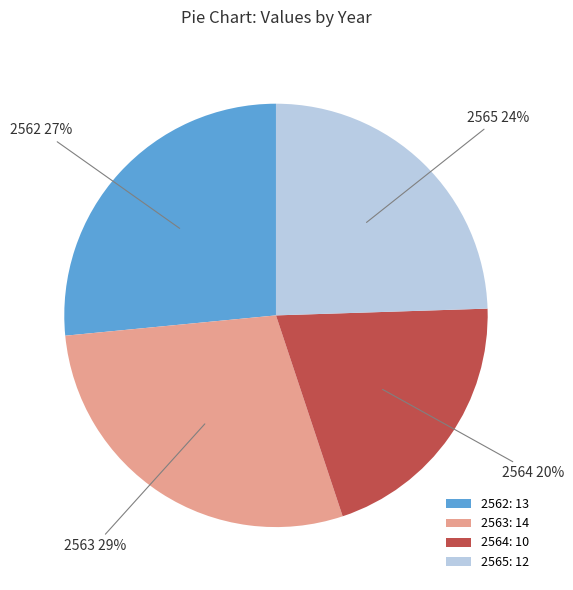

How many segments does this pie chart have?

4